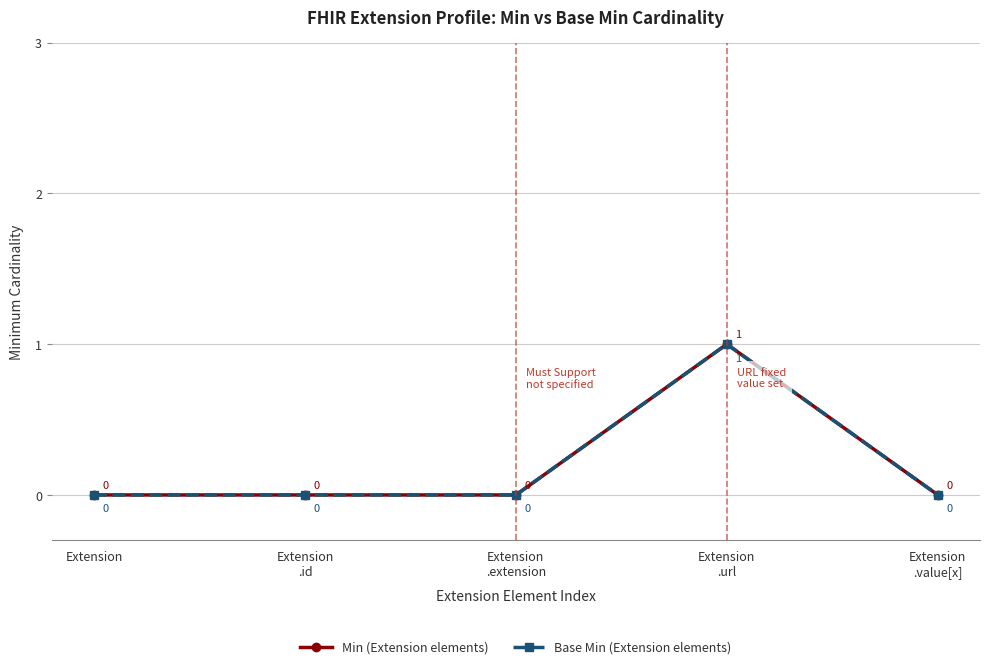

True or false: Min (Extension elements) and Base Min (Extension elements) cross at least once.

False